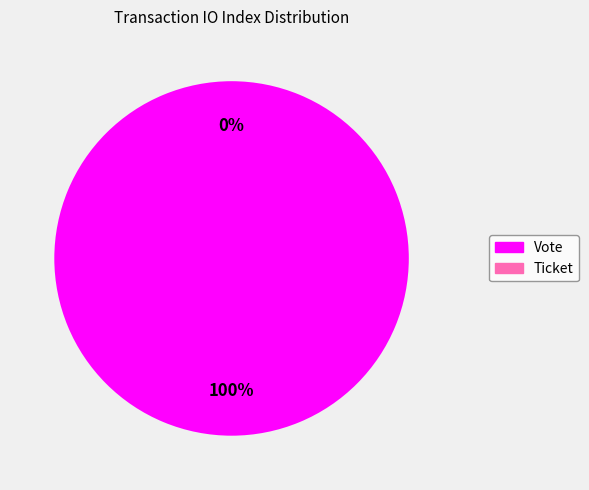

Which slice is the largest?

Vote (index 1)